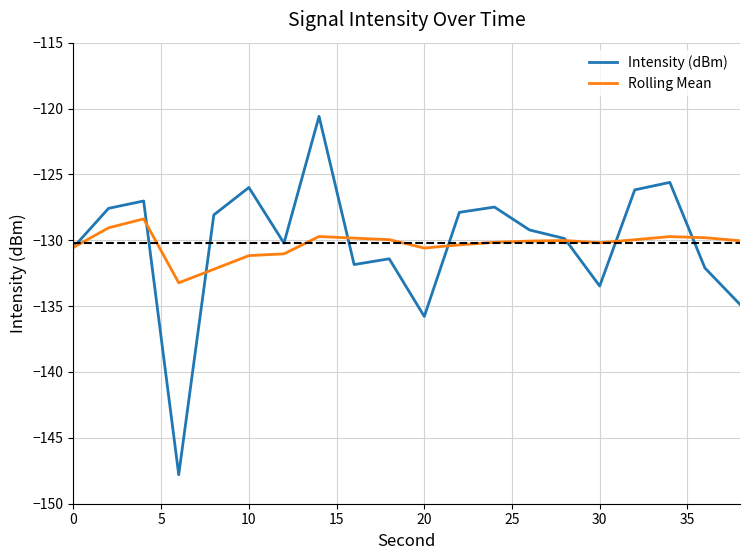

What is the maximum value for Rolling Mean?

-128.4